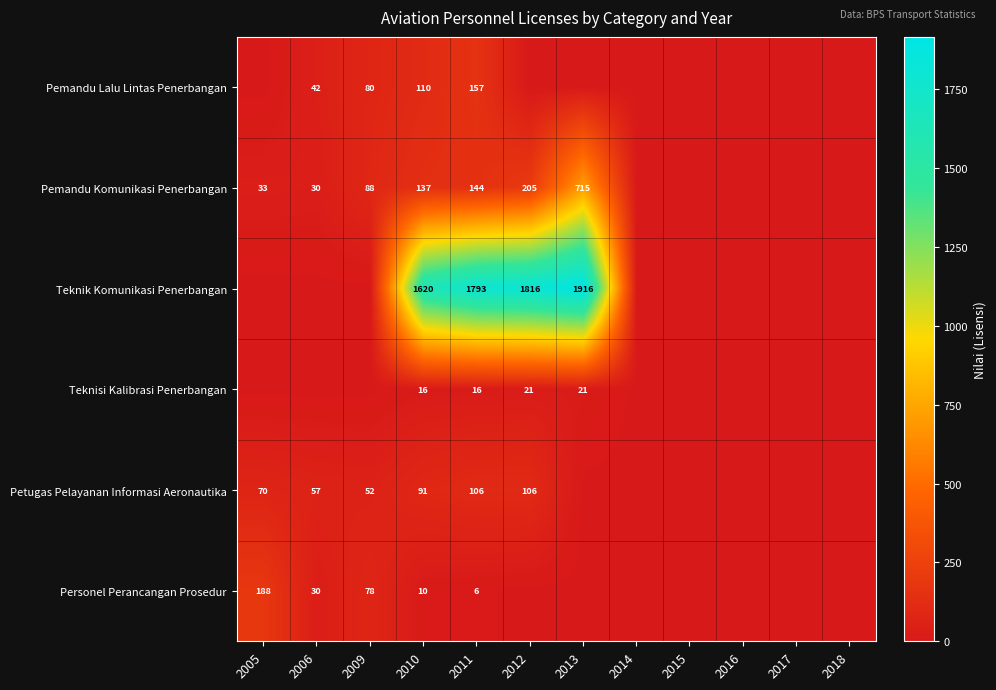

What is the total value across all series at 2012?

2148